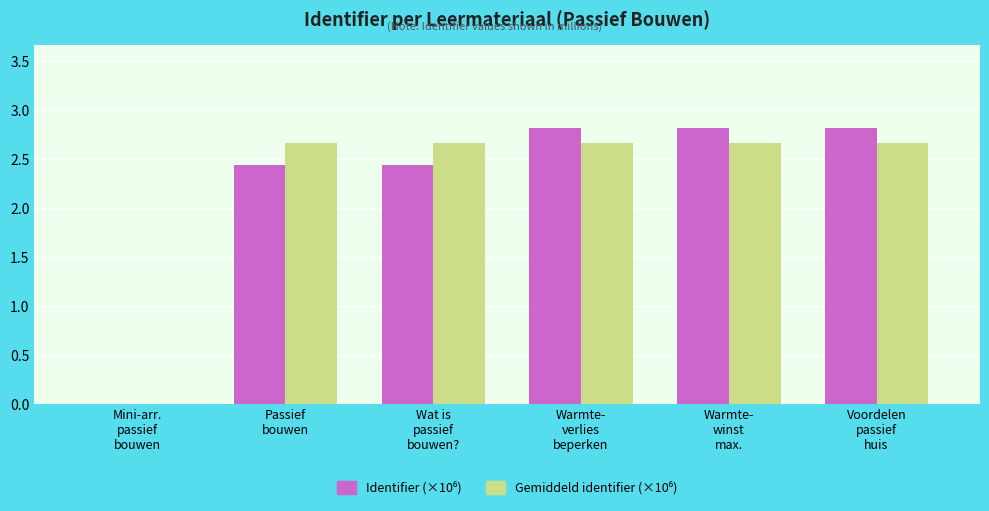

What is the greatest value displayed?

2.8